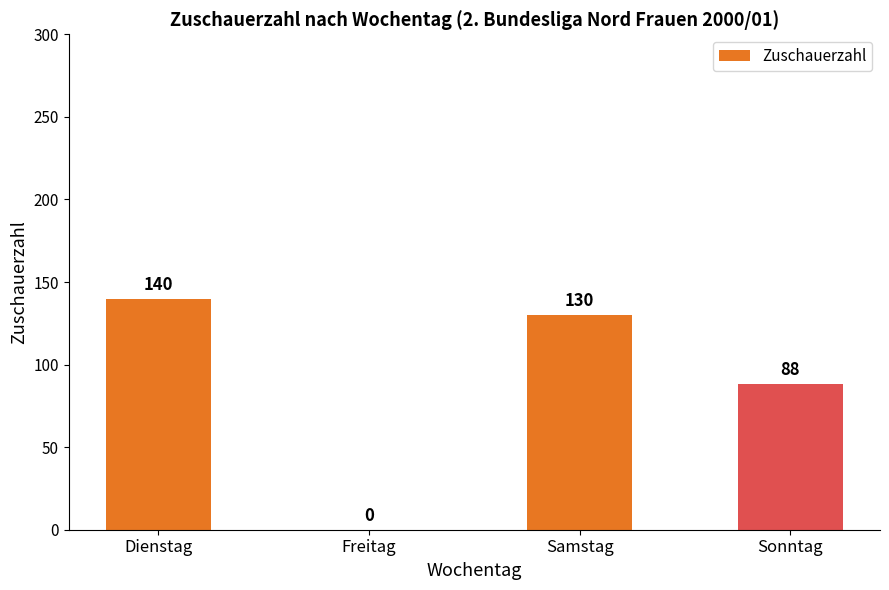

Is it true that the value at Sonntag is 88?

True